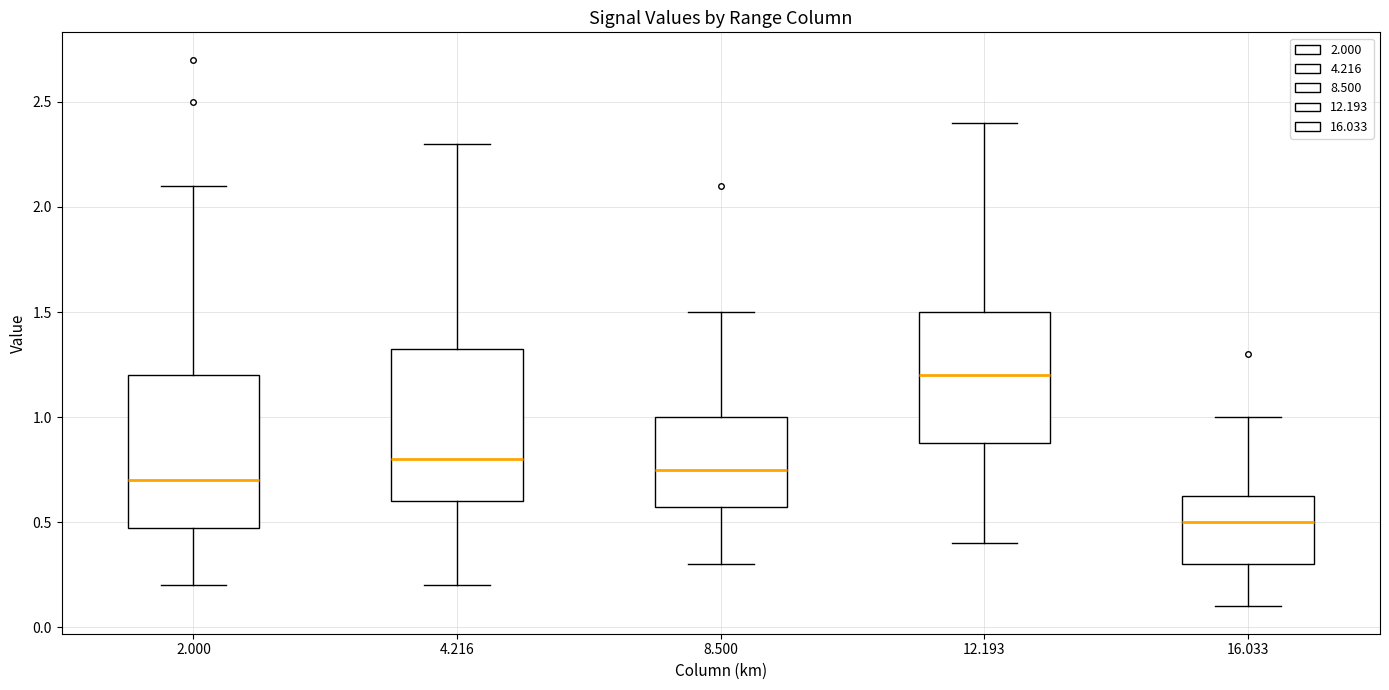

Reading left to right, transcribe this box plot: for each box, give where its median line is, the range the box spans, and where its two whiskers end, as read against the y-axis. The values are not printed on the chart, so give them approximately, as read against the axis.

2.000: median 0.70, box 0.50 to 1.20, whiskers 0.20 to 2.10
4.216: median 0.80, box 0.60 to 1.35, whiskers 0.20 to 2.30
8.500: median 0.75, box 0.60 to 1.00, whiskers 0.30 to 1.50
12.193: median 1.20, box 0.90 to 1.50, whiskers 0.40 to 2.40
16.033: median 0.50, box 0.30 to 0.65, whiskers 0.10 to 1.00